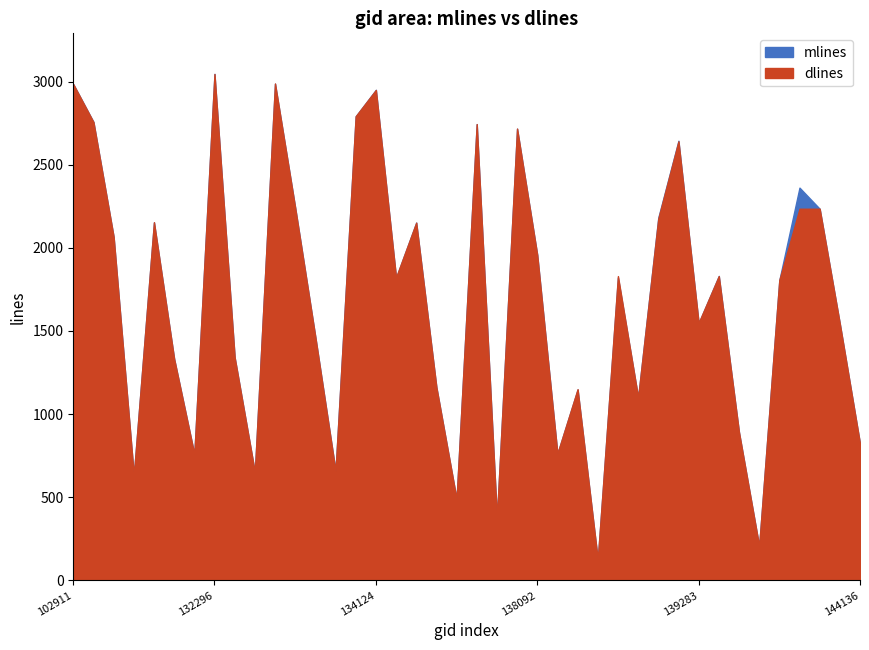

Reading left to right, what are all the values shown in this chart?

mlines: 2984	2757	2066	632	2153	1333	759	3046	1341	651	2987	2243	1464	661	2791	2950	1820	2152	1162	489	2744	376	2716	1958	762	1148	124	1822	1100	2181	2644	1547	1831	891	206	1805	2362	2235	1543	822
dlines: 2984	2756	2066	632	2154	1332	759	3045	1341	651	2988	2240	1463	657	2791	2949	1822	2151	1162	489	2744	376	2717	1956	763	1150	126	1830	1100	2175	2640	1549	1830	892	207	1806	2235	2235	1543	822